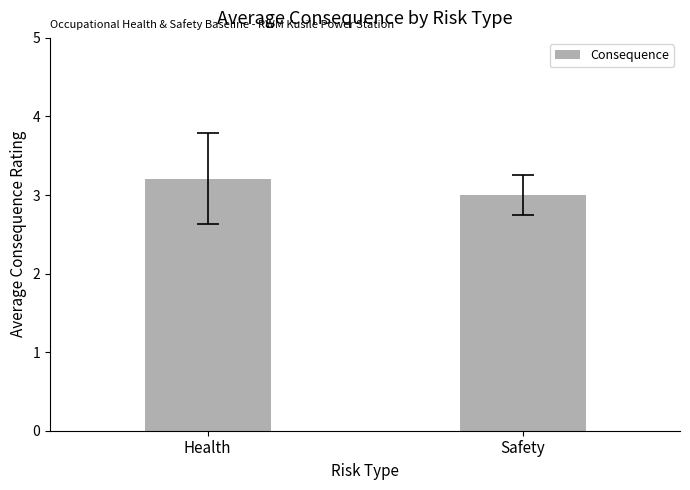

Reading right to left, transcribe all the data shown in this chart.

Safety=3.0	Health=3.2